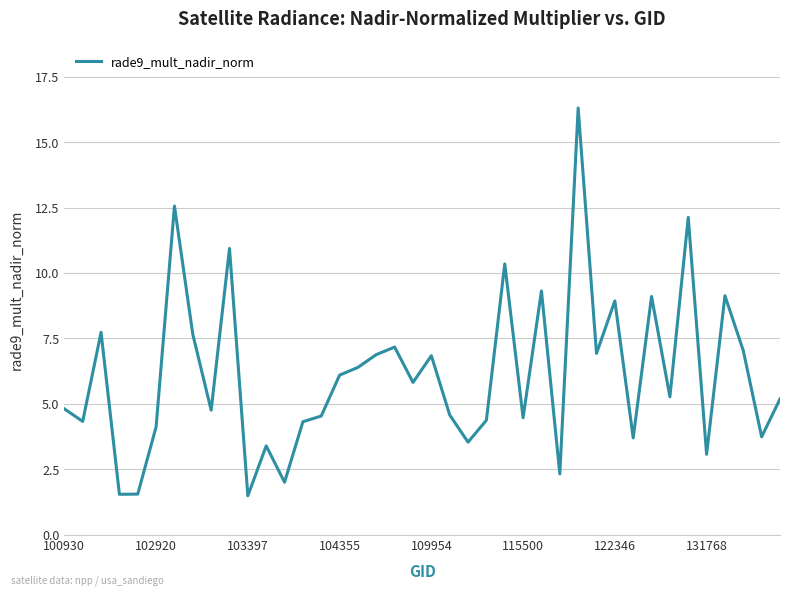

What is the maximum value shown in the chart?

16.3